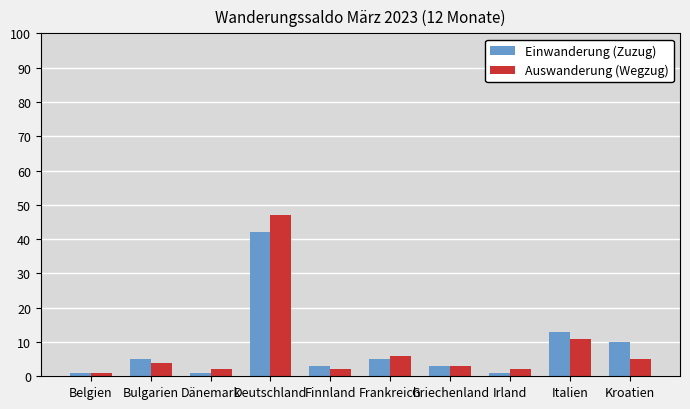

How many bars are there in total?

20